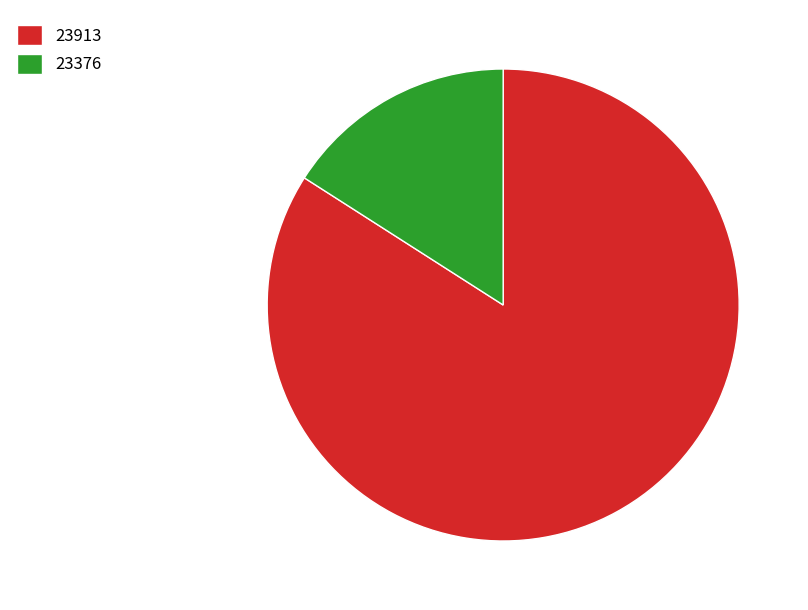

Is there any slice that represents more than half of the pie?

Yes